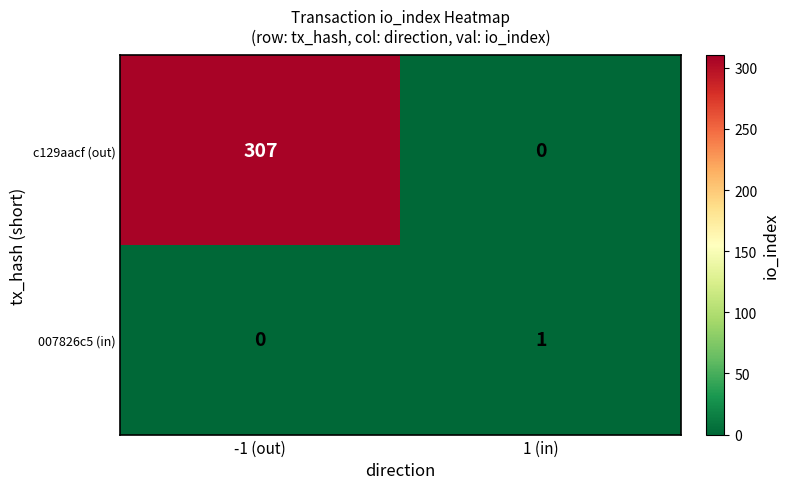

At which category does the chart reach its peak across all series?

-1 (out)